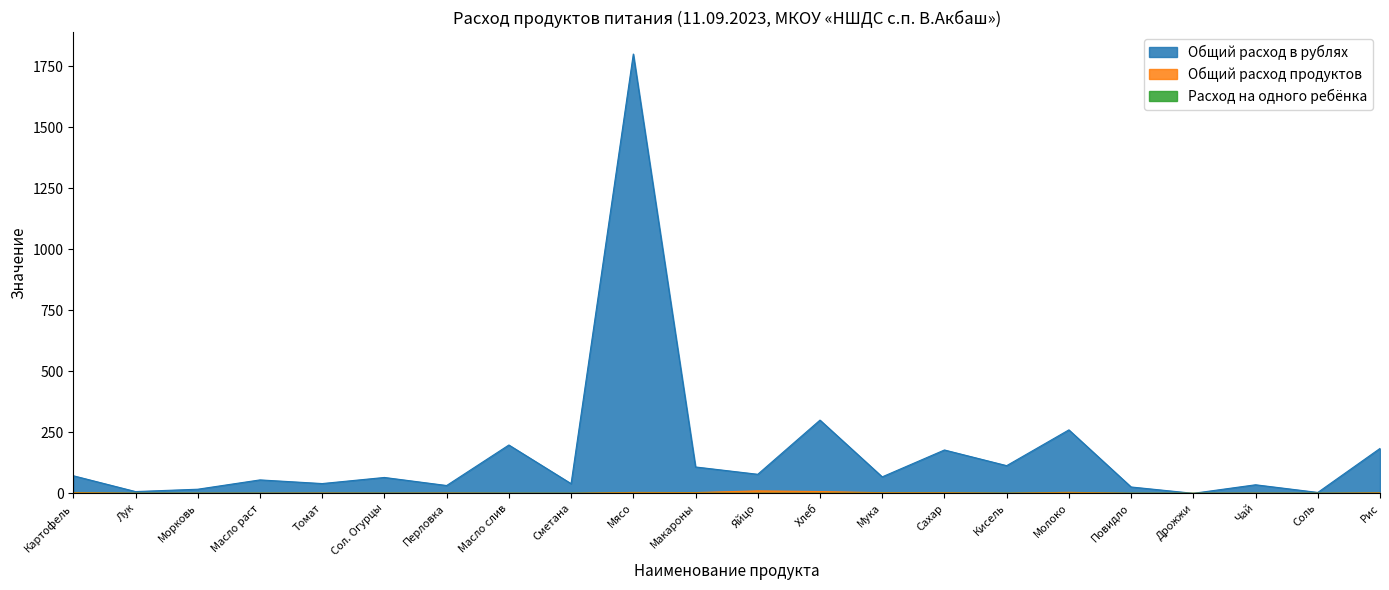

What is the sum of the Общий расход продуктов values at Масло слив and Сметана?

0.6